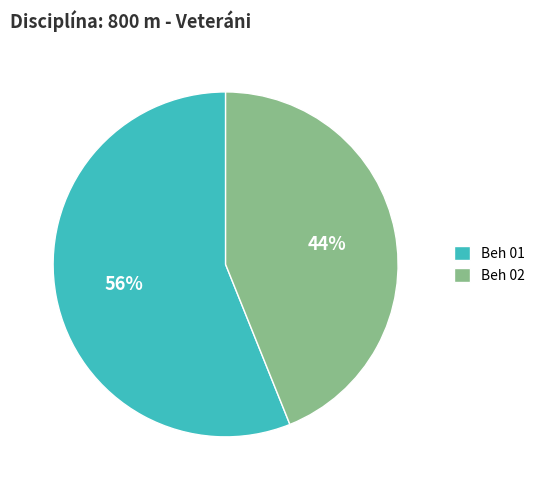

To the nearest percent, what portion does Beh 02 represent?

44%